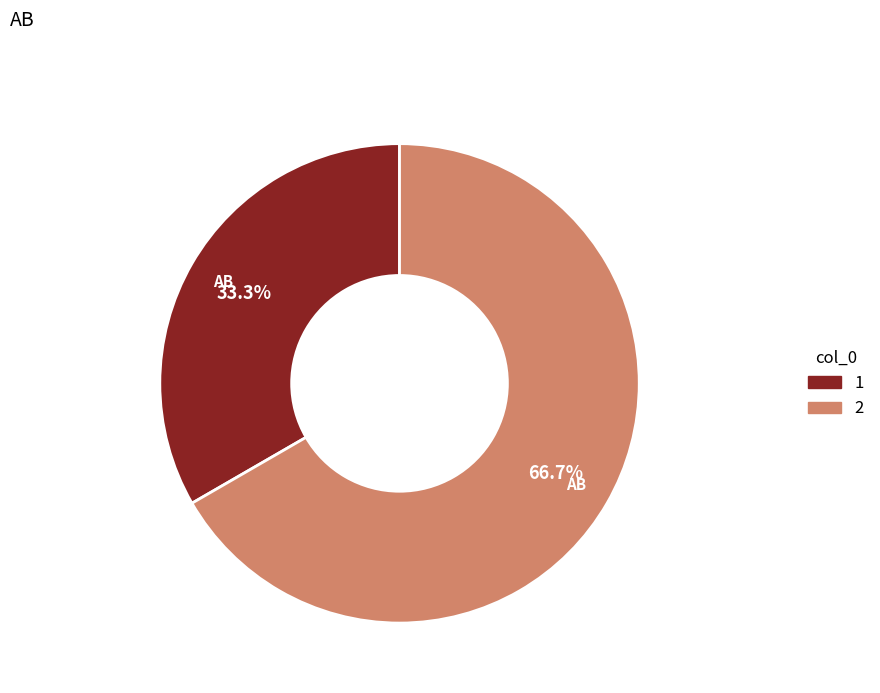

Is there any slice that represents more than half of the pie?

Yes